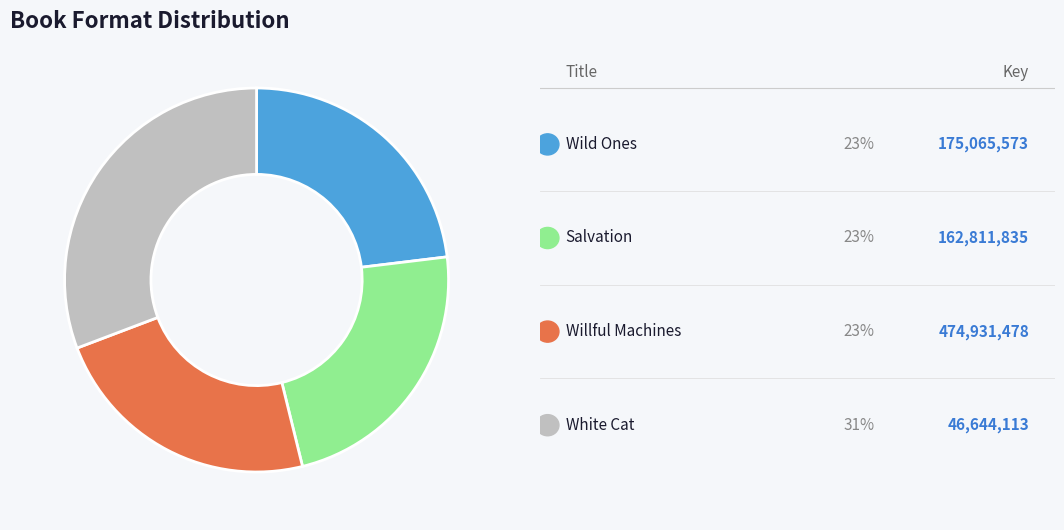

Is there any slice that represents more than half of the pie?

No